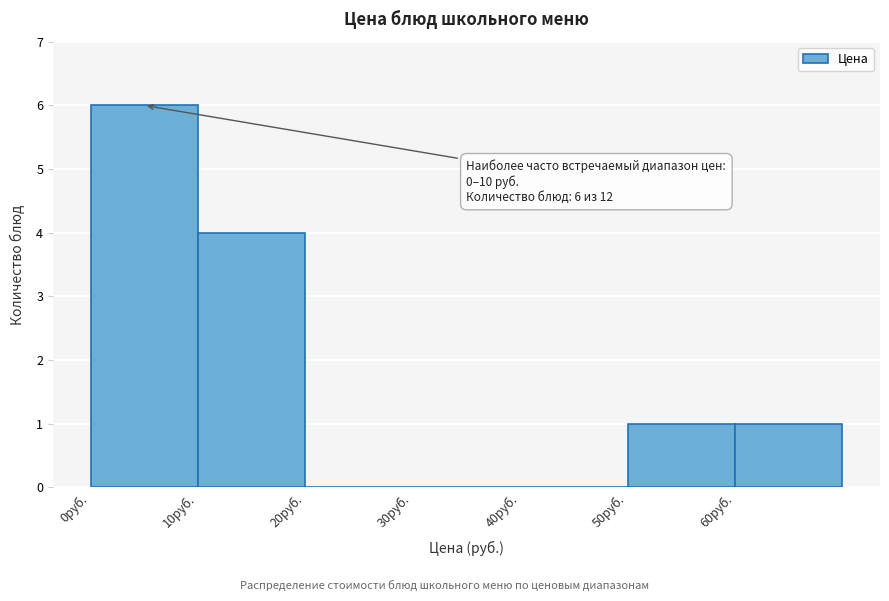

Over which range of the x-axis is the bar tallest?

0 to 10